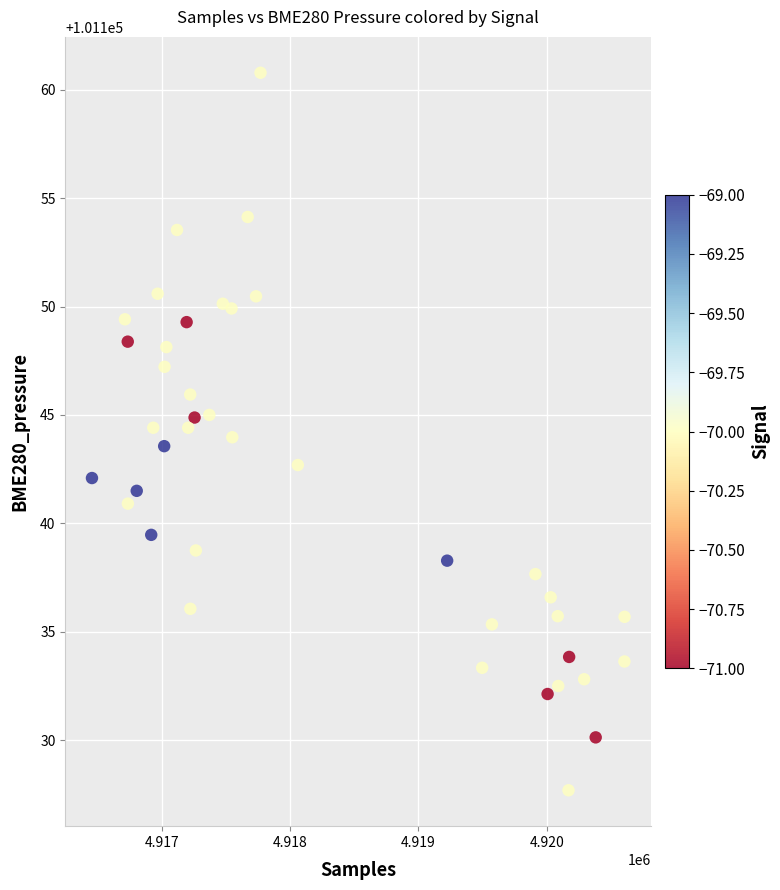

What is the range of X values (max minus min)?

4152.0